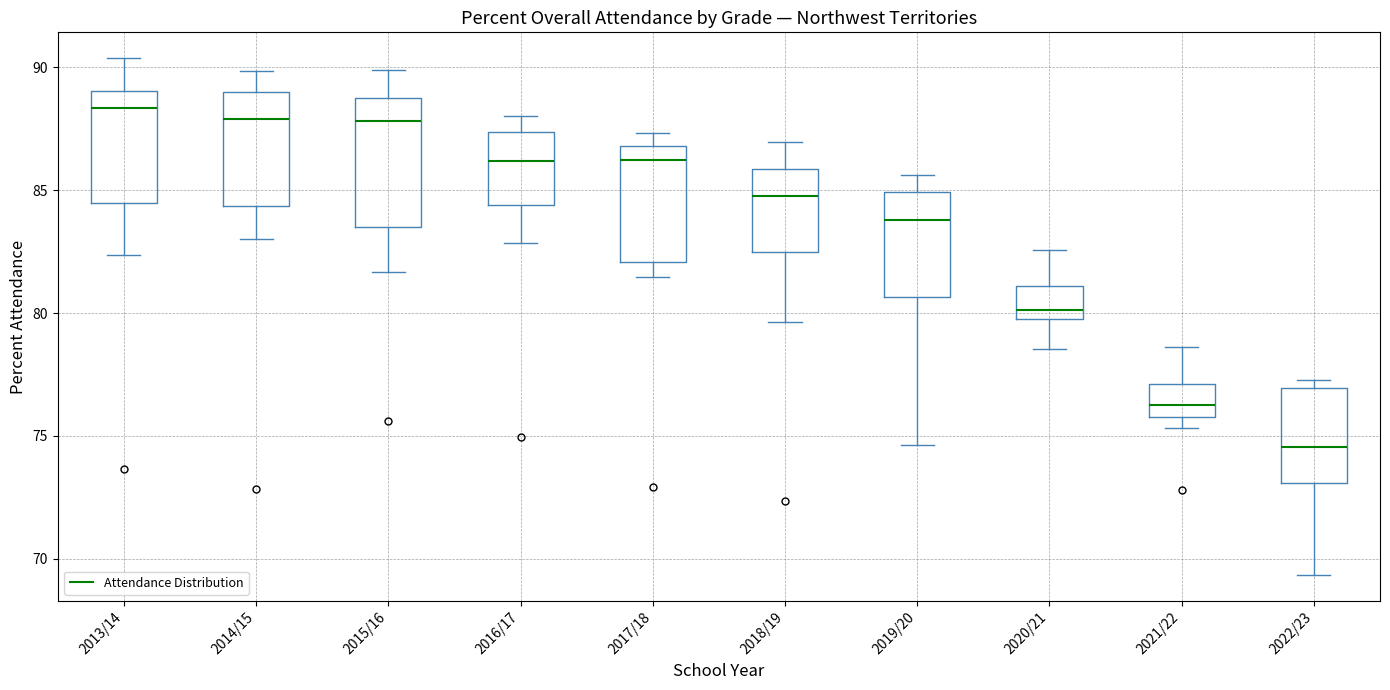

Which box is the tallest, from its lower edge to its upper edge?

2015/16